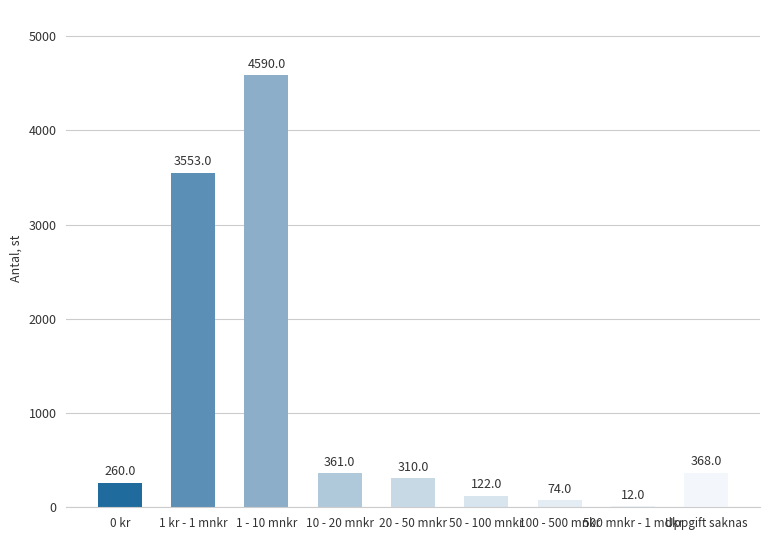

The value at 1 kr - 1 mnkr is 3553. True or false?

True